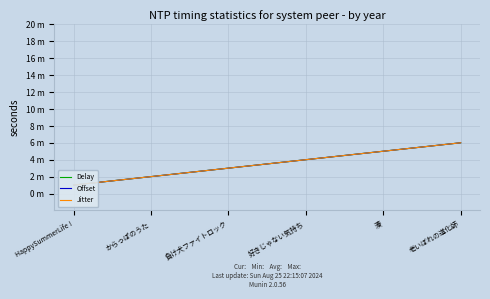

List the series in order of their peak value, lowest first.

Delay, Offset, Jitter